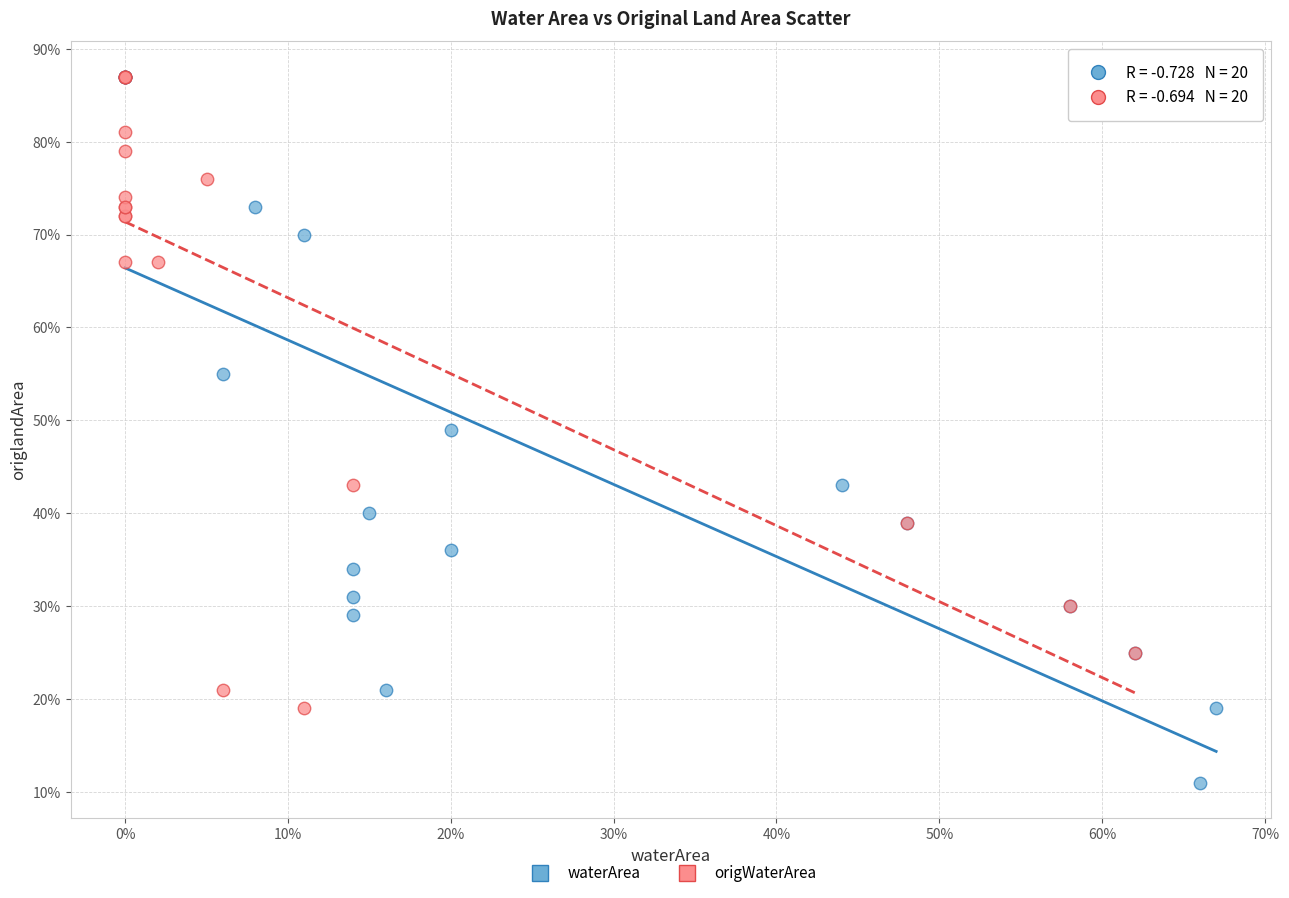

What are all the series names shown in the legend?

waterArea, origWaterArea